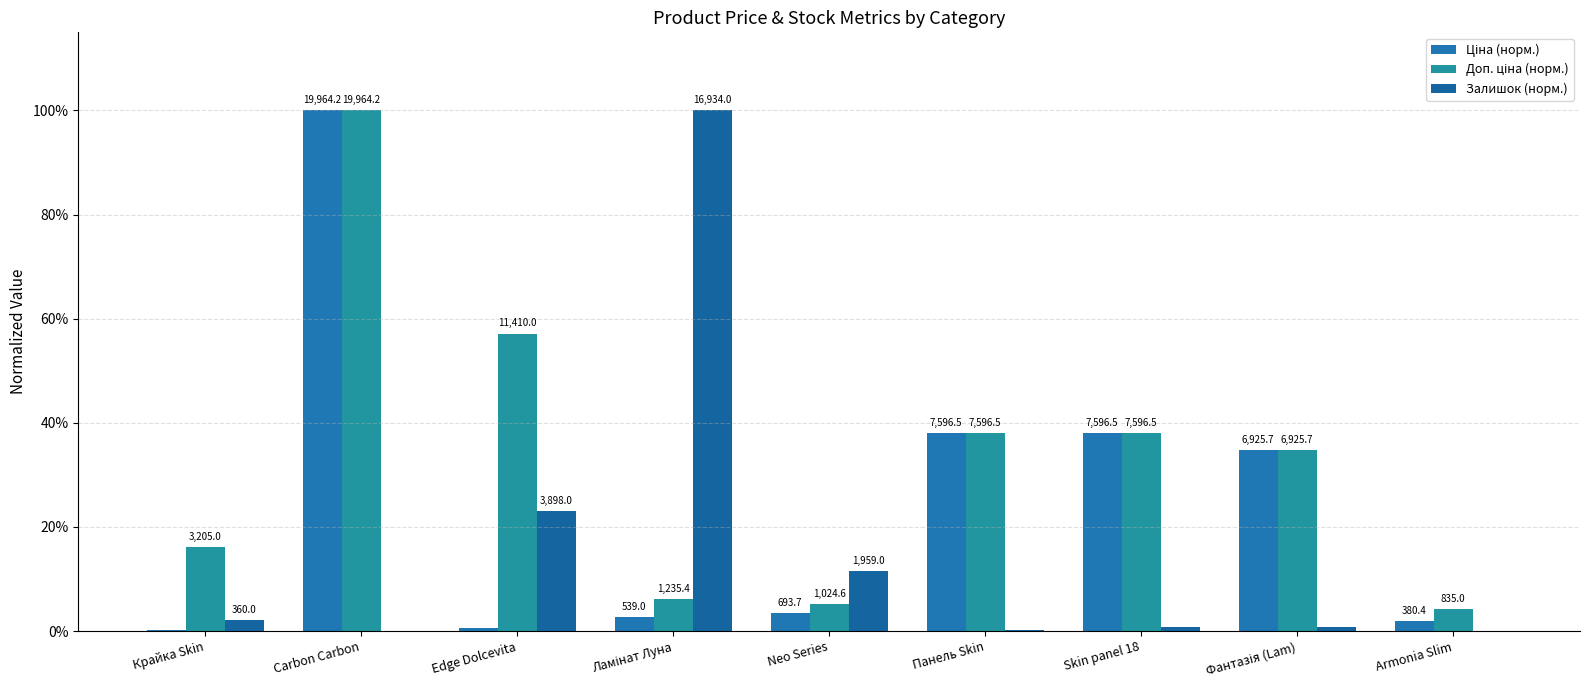

What is the total value across all series at Carbon Carbon?

2.0